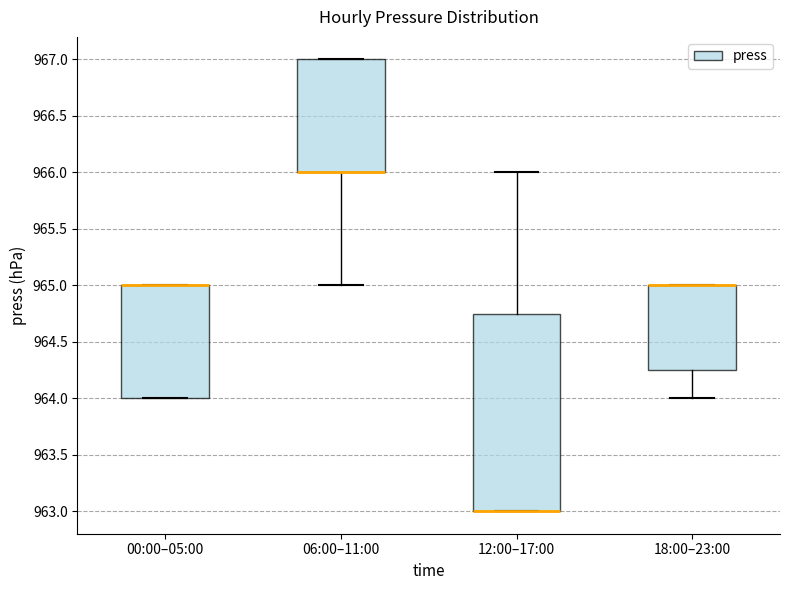

Reading left to right, read every box against the y-axis: the position of its median line, the range the box covers, and the ends of its whiskers. The values are not printed on the chart, so give them approximately, as read against the axis.

00:00–05:00: median 965.00 (drawn on the box's upper edge), box 964.00 to 965.00, whiskers 964.00 to 965.00
06:00–11:00: median 966.00 (drawn on the box's lower edge), box 966.00 to 967.00, whiskers 965.00 to 967.00
12:00–17:00: median 963.00 (drawn on the box's lower edge), box 963.00 to 964.75, whiskers 963.00 to 966.00
18:00–23:00: median 965.00 (drawn on the box's upper edge), box 964.25 to 965.00, whiskers 964.00 to 965.00